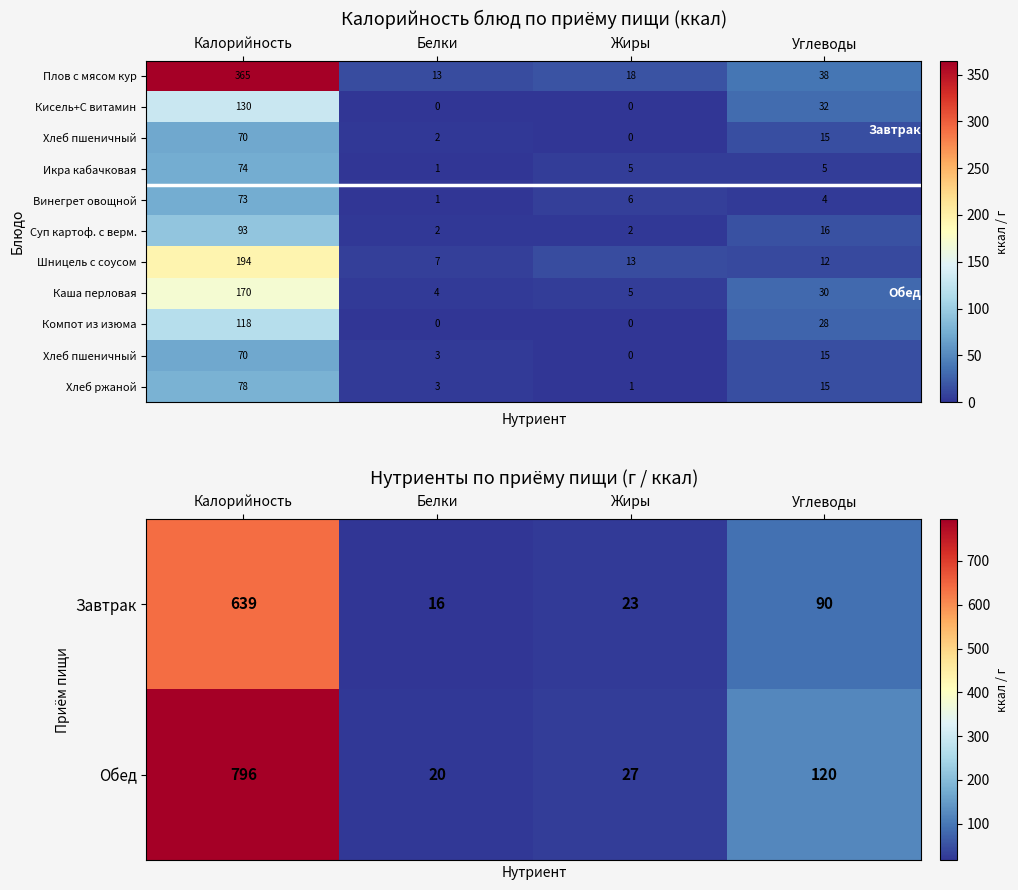

Which category has the lowest value across all series?

Жиры